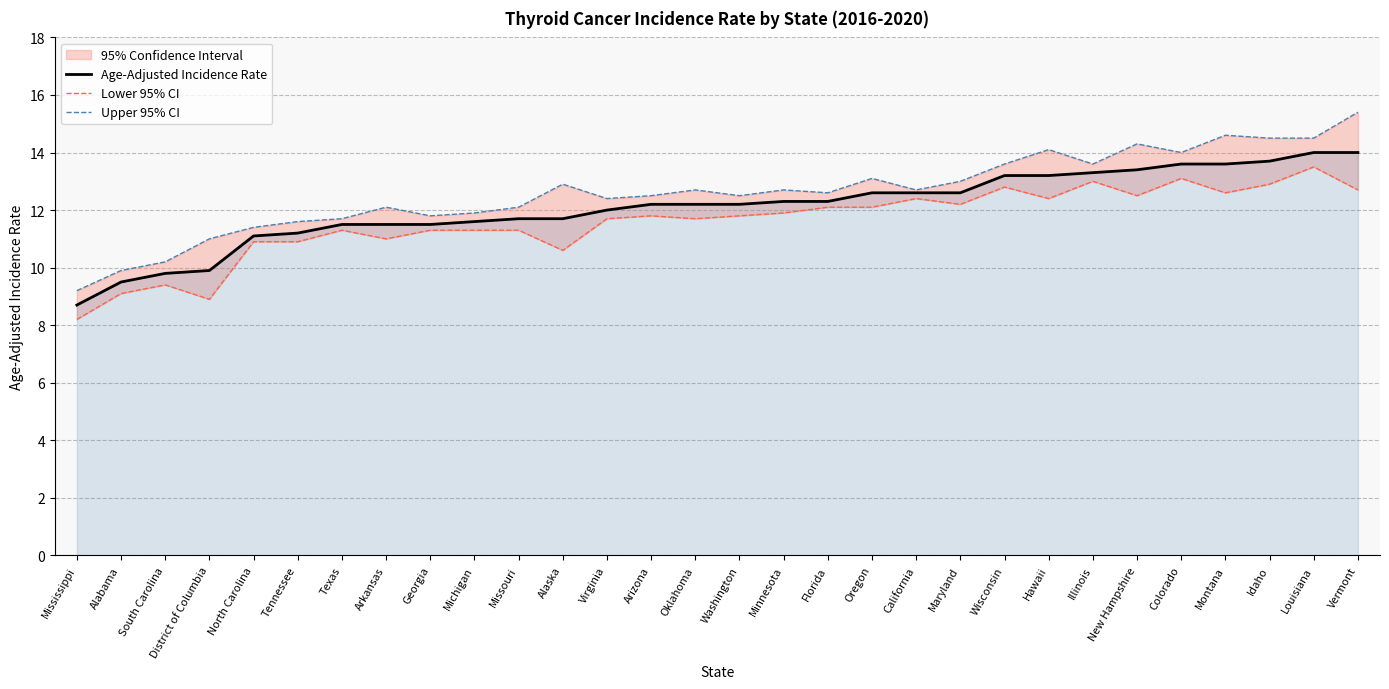

Which series has the largest total across all categories?

Upper 95% CI